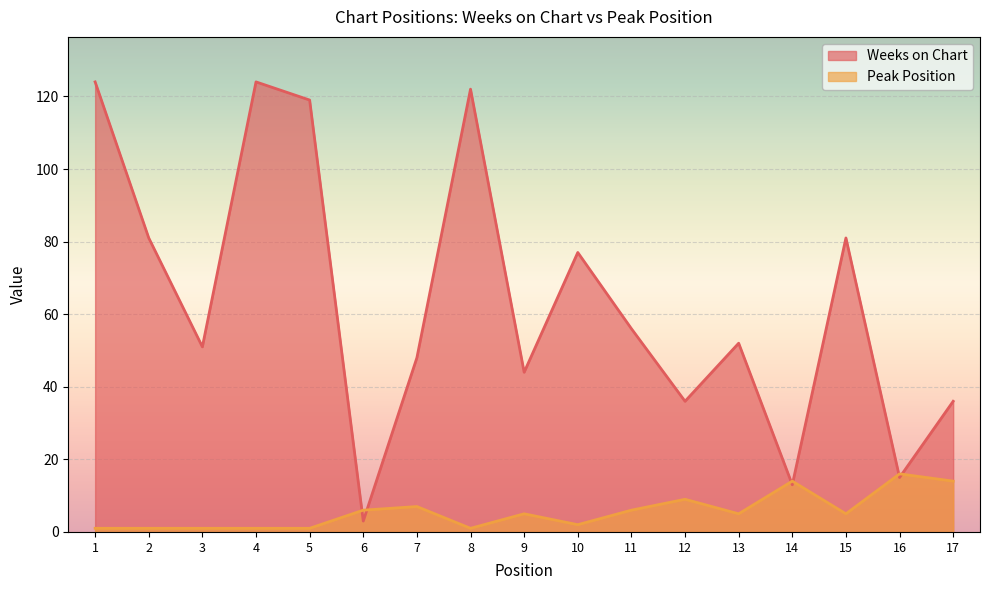

Rank the series at 8 from lowest to highest value.

Peak Position, Weeks on Chart